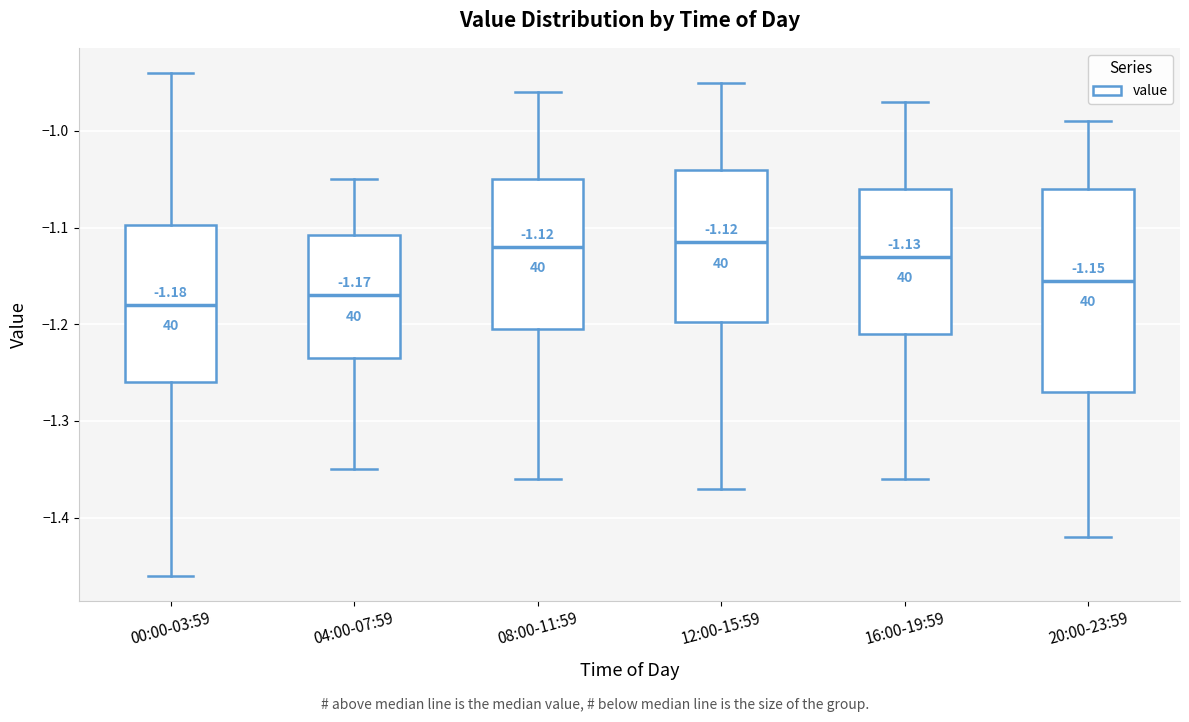

Comparing the boxes themselves (not the whiskers), which one is the tallest?

20:00-23:59